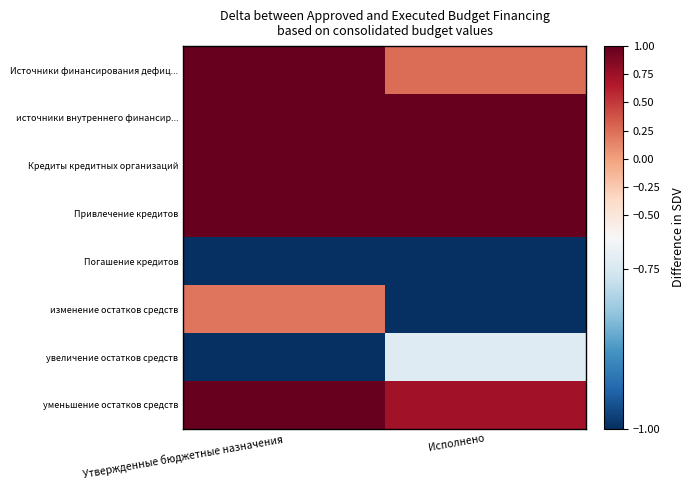

Reading left to right, extract all data points from this chart.

Источники финансирования дефиц...: Утвержденные бюджетные назначения=1.0	Исполнено=0.3
источники внутреннего финансир...: Утвержденные бюджетные назначения=1.0	Исполнено=1.0
Кредиты кредитных организаций: Утвержденные бюджетные назначения=1.0	Исполнено=1.0
Привлечение кредитов: Утвержденные бюджетные назначения=1.0	Исполнено=1.0
Погашение кредитов: Утвержденные бюджетные назначения=-1.0	Исполнено=-1.0
изменение остатков средств: Утвержденные бюджетные назначения=0.2	Исполнено=-1.0
увеличение остатков средств: Утвержденные бюджетные назначения=-1.0	Исполнено=-0.7
уменьшение остатков средств: Утвержденные бюджетные назначения=1.0	Исполнено=0.7